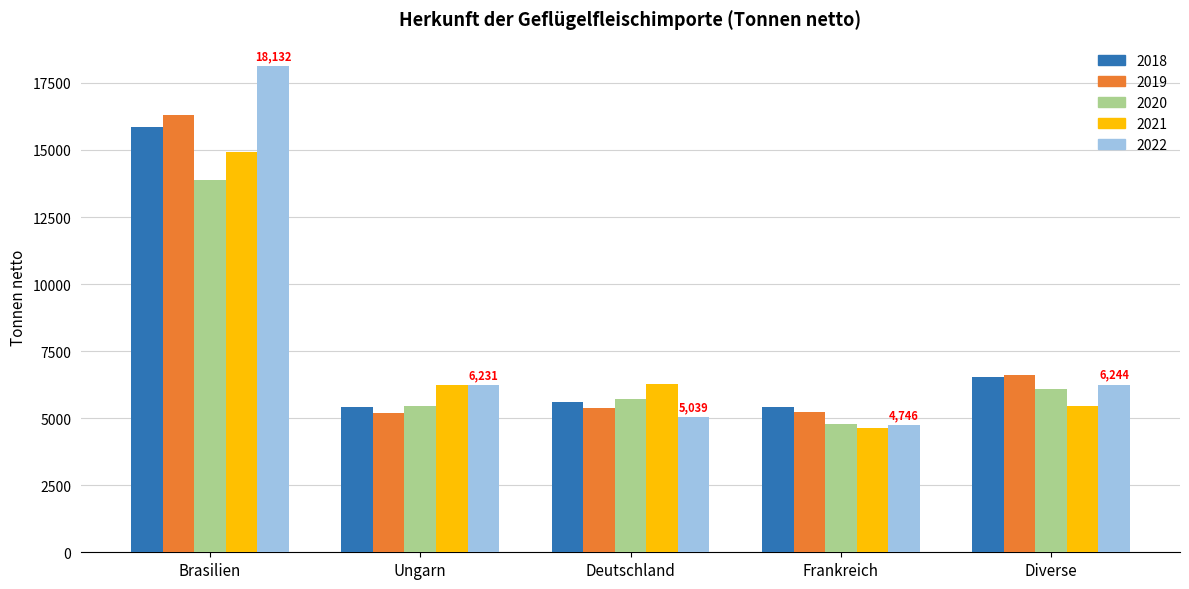

At which label does 2021 reach its peak?

Brasilien